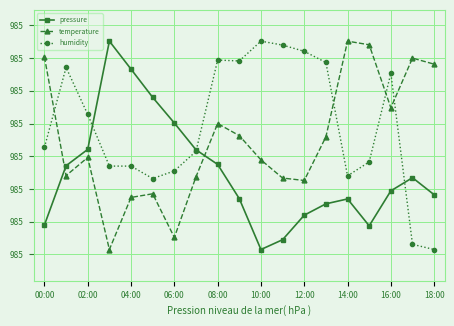

Is this an area chart (filled region under the line)?

No